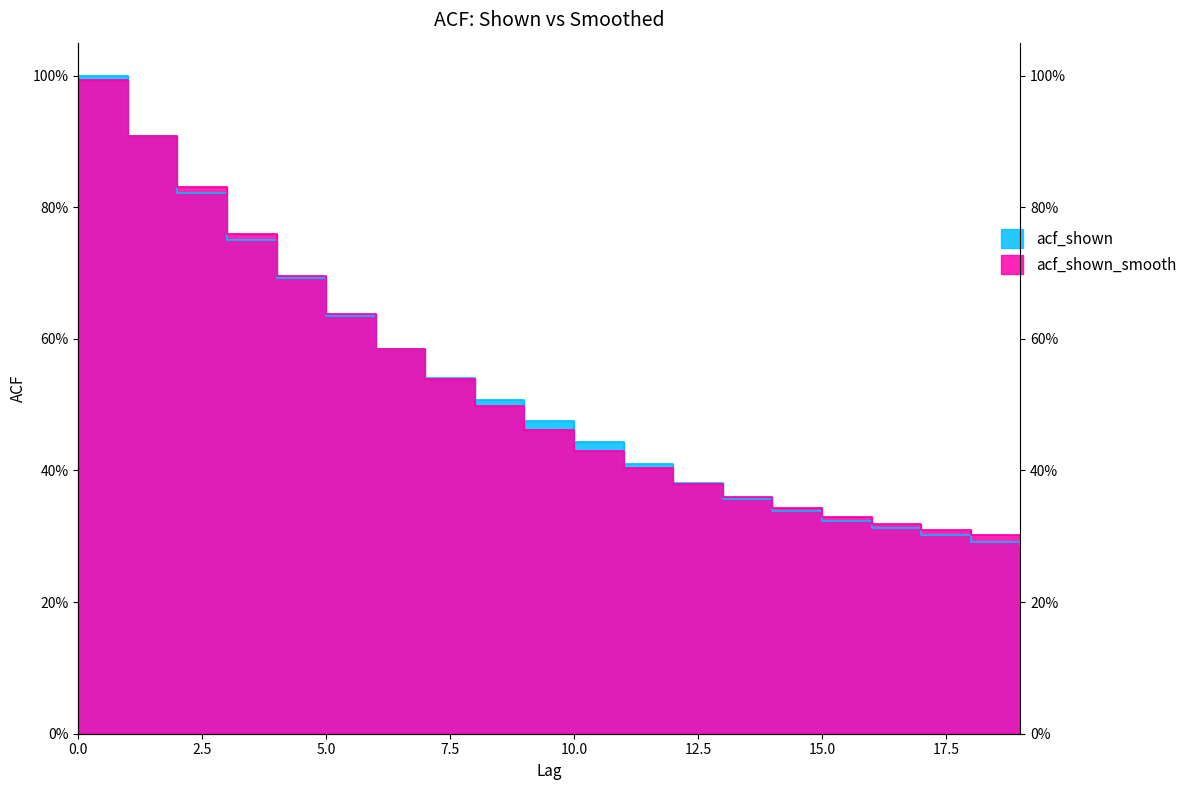

The acf_shown_smooth series shows 0.5 at 9. True or false?

True